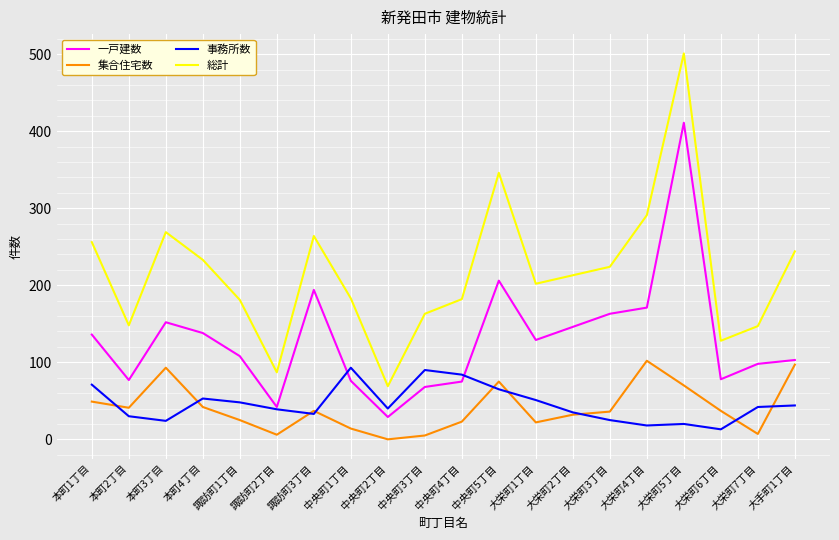

The value of 総計 at 諏訪町3丁目 is 264. True or false?

True